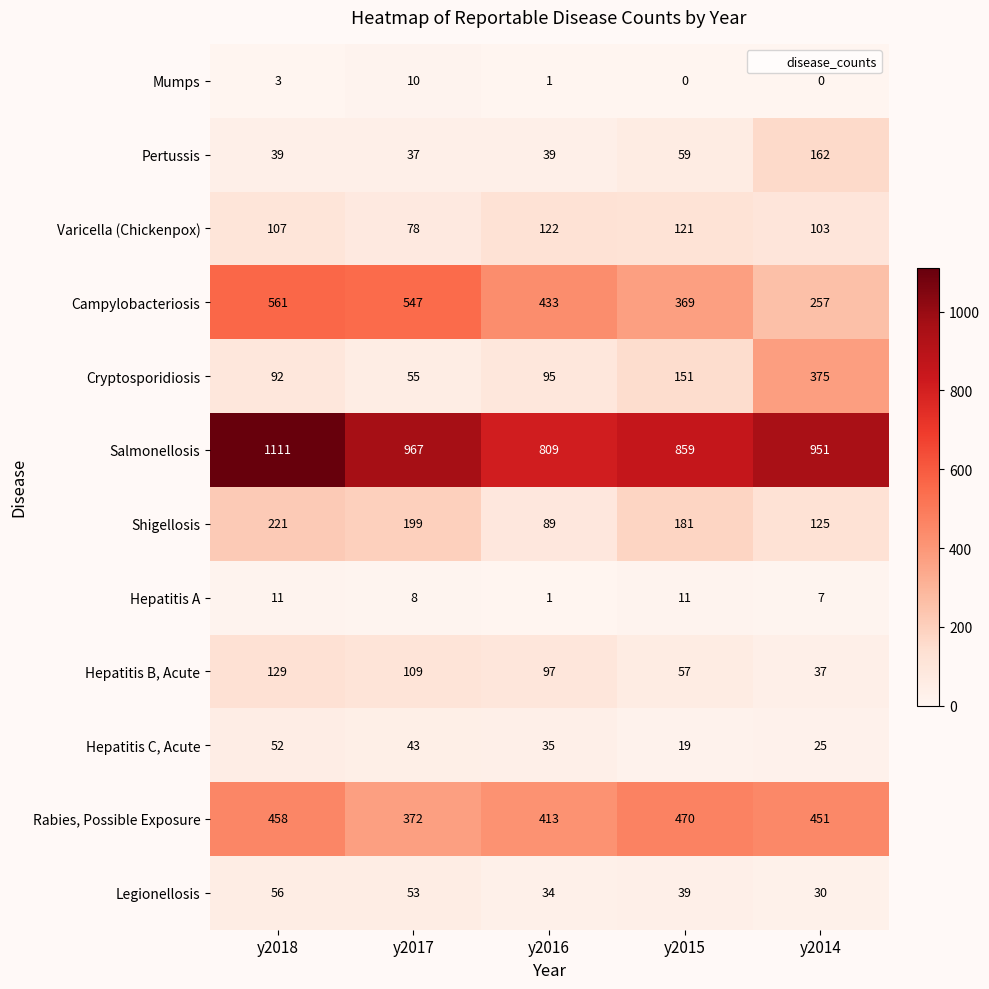

Count the number of data series in this chart.

12